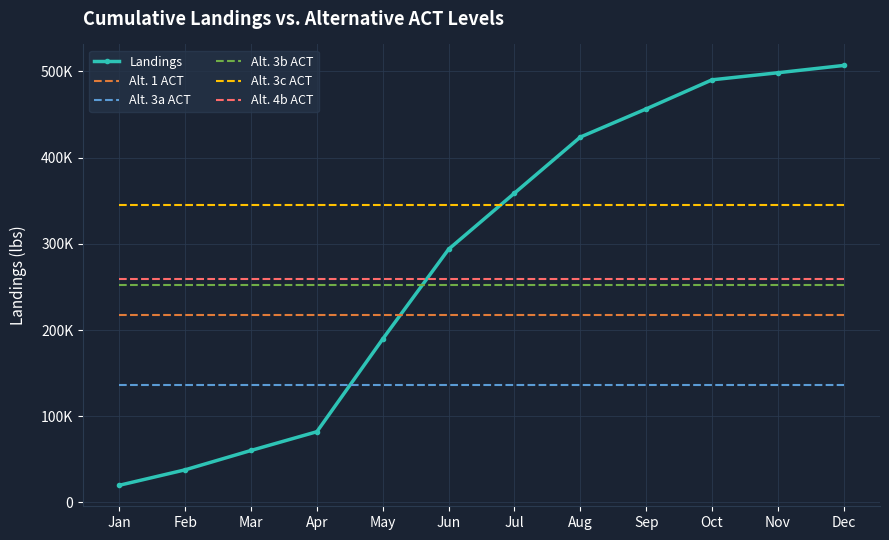

What are all the series names shown in the legend?

Landings, Alt. 1 ACT, Alt. 3a ACT, Alt. 3b ACT, Alt. 3c ACT, Alt. 4b ACT